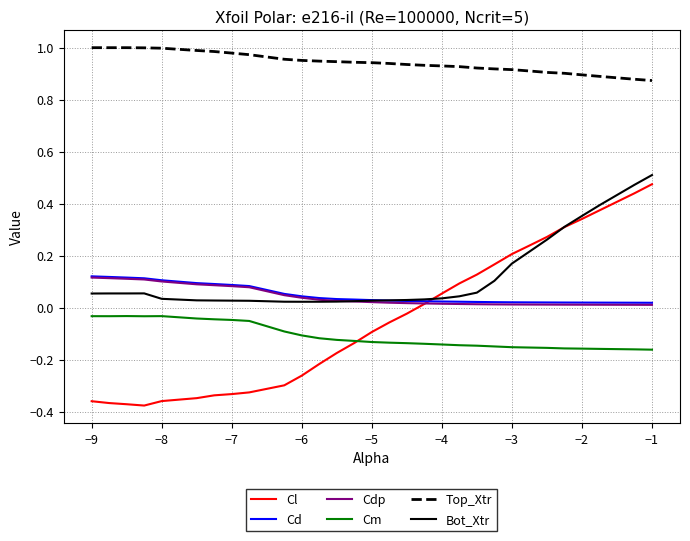

Which series has the widest spread of values?

Cl